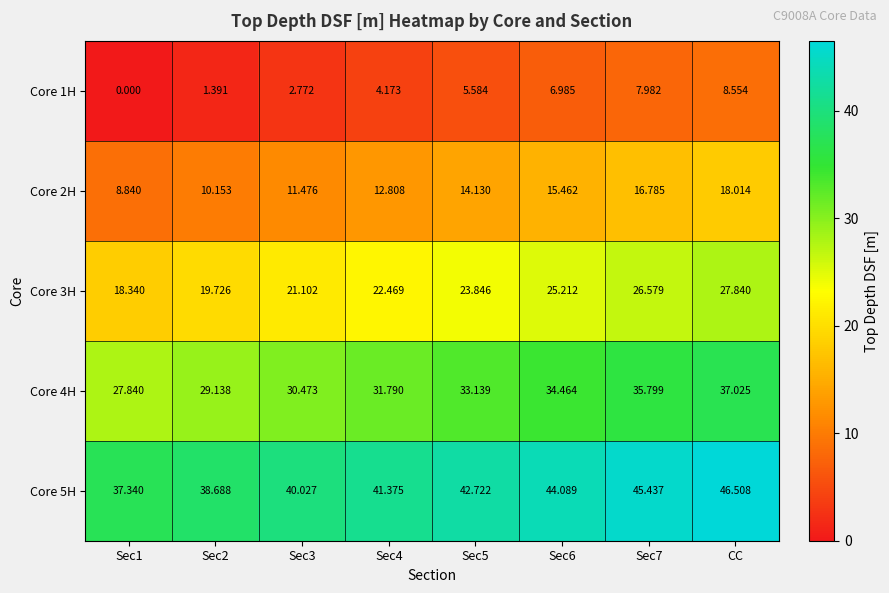

Is the value of Core 1H at Sec1 greater than the value of Core 3H at Sec1?

No